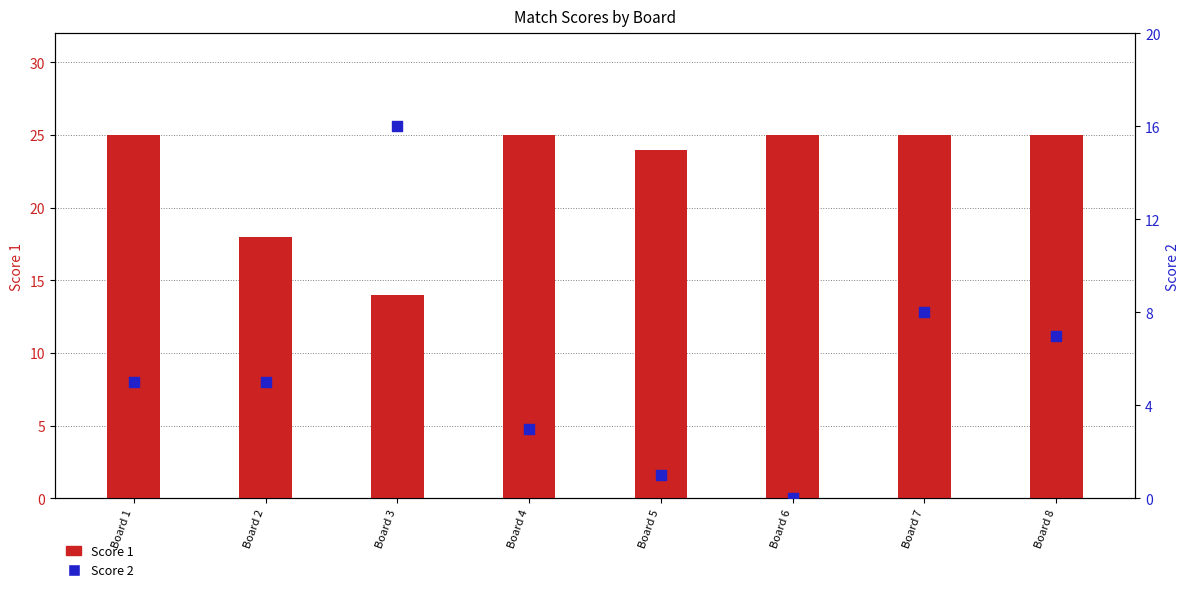

Which series has the largest total across all categories?

Score 1